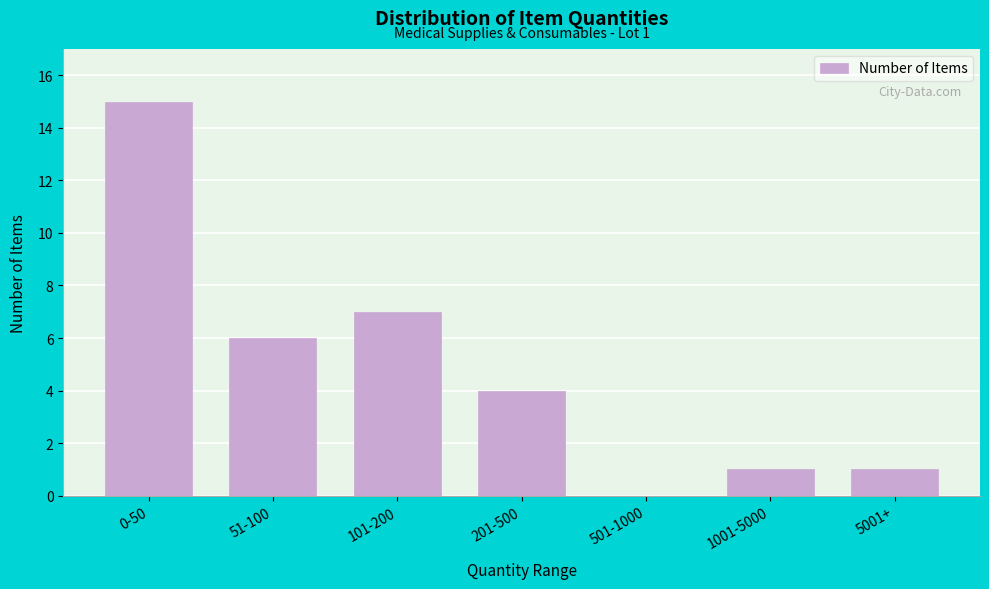

Reading left to right, what are all the values shown in this chart?

0-50=15	51-100=6	101-200=7	201-500=4	501-1000=0	1001-5000=1	5001+=1